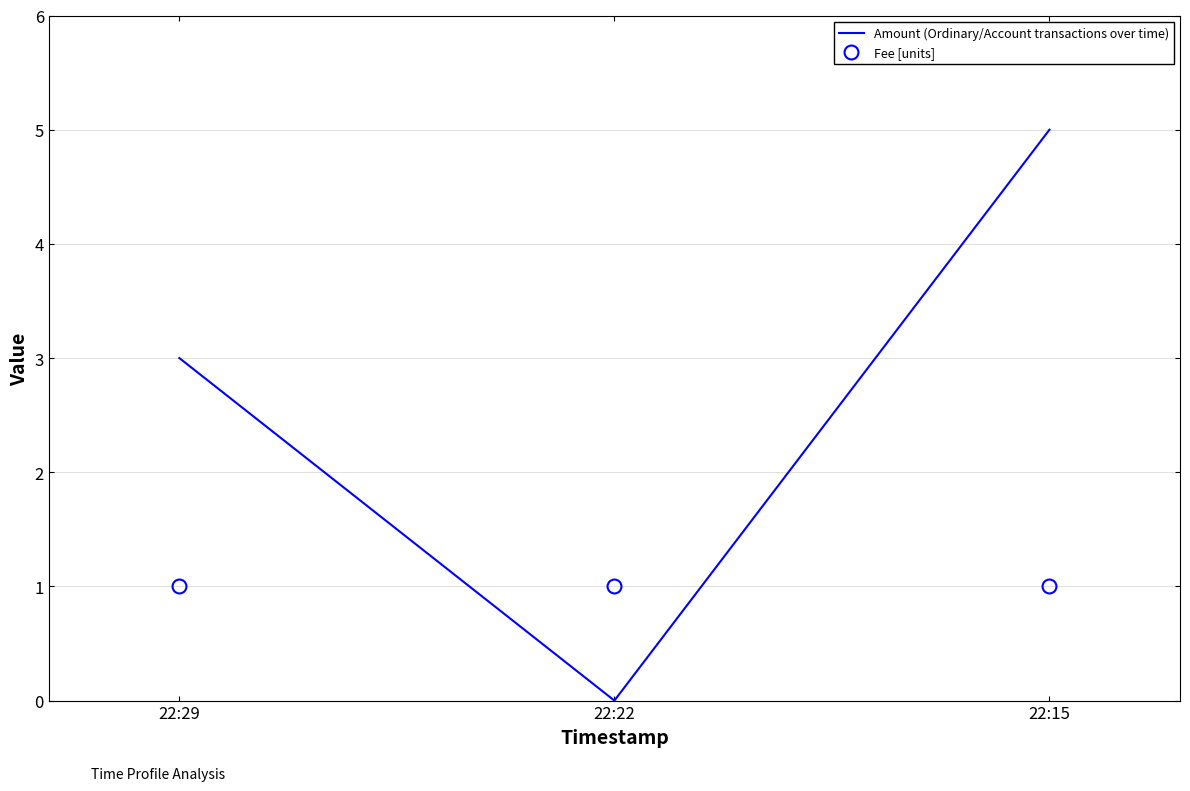

What is the maximum value shown in the chart?

5